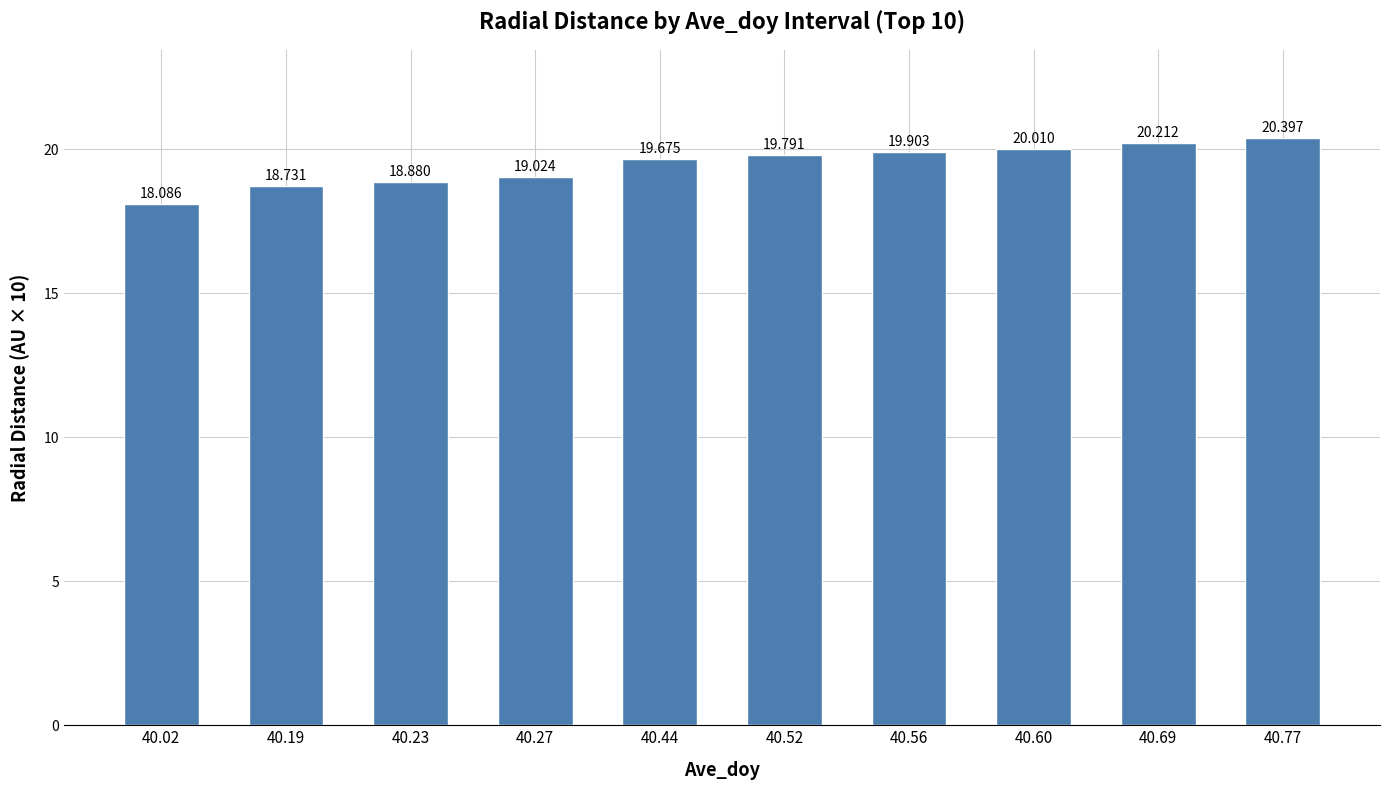

True or false: the data shows 18.1 at 40.02.

True